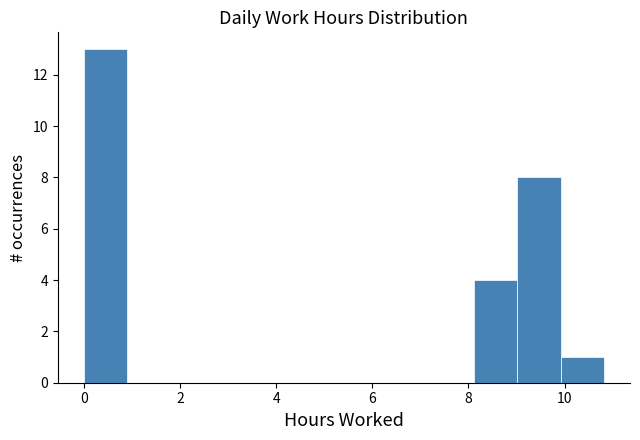

What is the height of the bar covering 10.0 to 10.8 on the x-axis? Neither the bar edges nor the heights are printed on the chart, so give them approximately, as read against the axes.

1